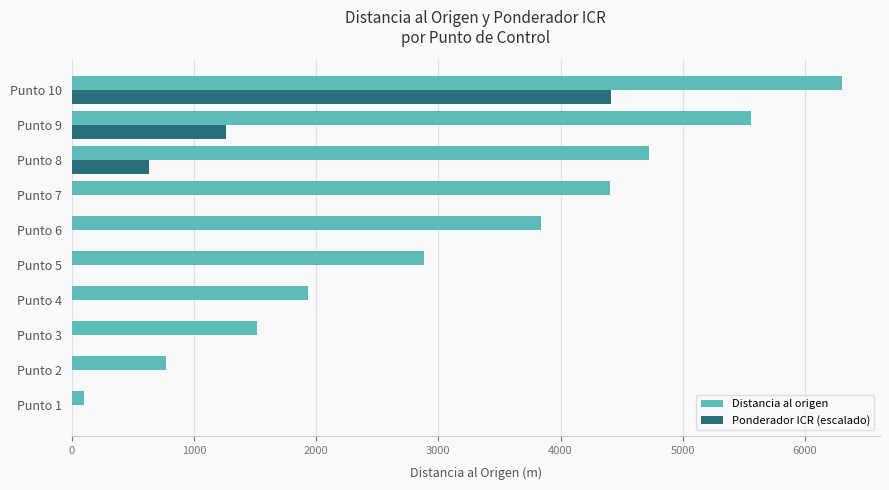

Between Punto 6 and Punto 7, which series saw the biggest shift?

Distancia al origen